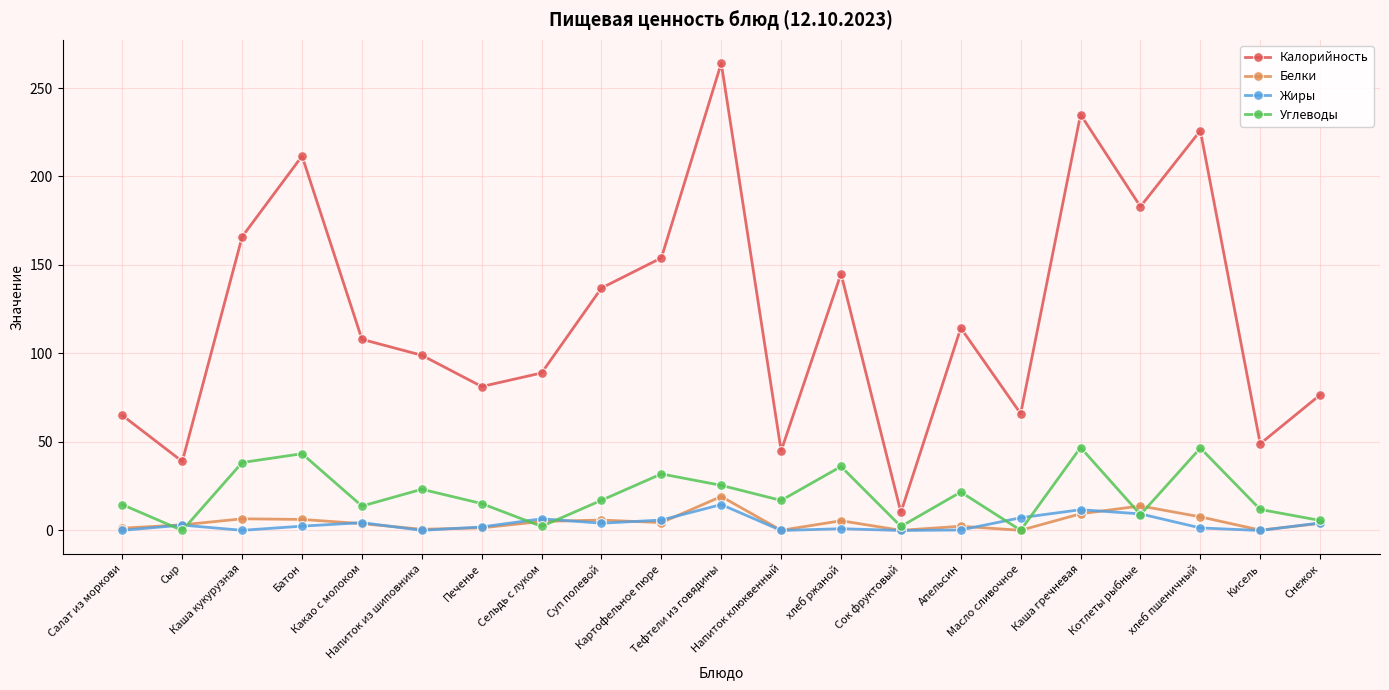

Between Картофельное пюре and Масло сливочное, which series saw the biggest shift?

Калорийность